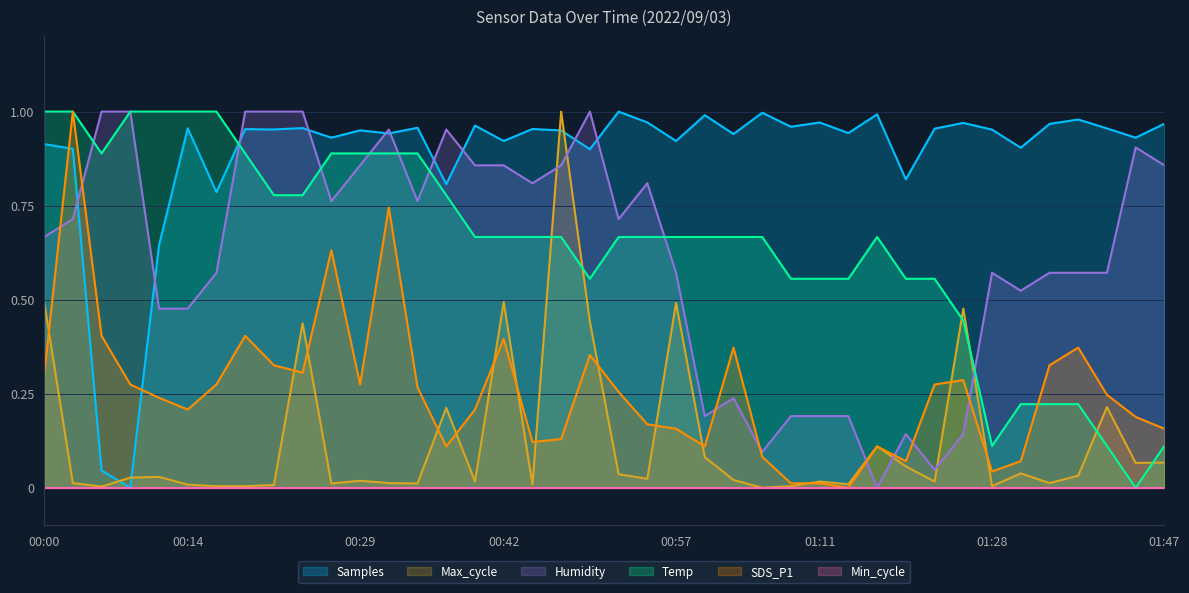

Which category has the highest value in the Humidity series?

00:06